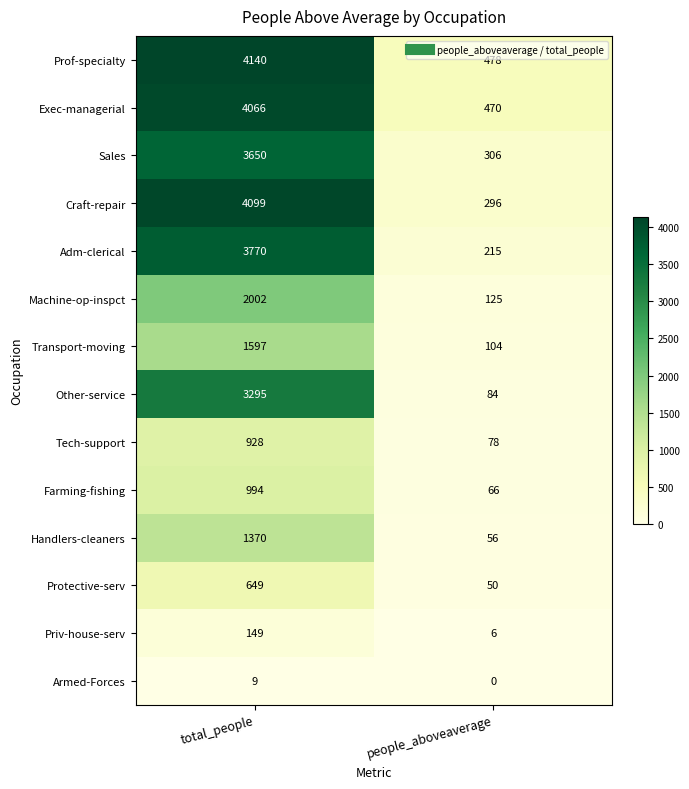

What is the difference between the maximum and minimum values in the Other-service series?

3211